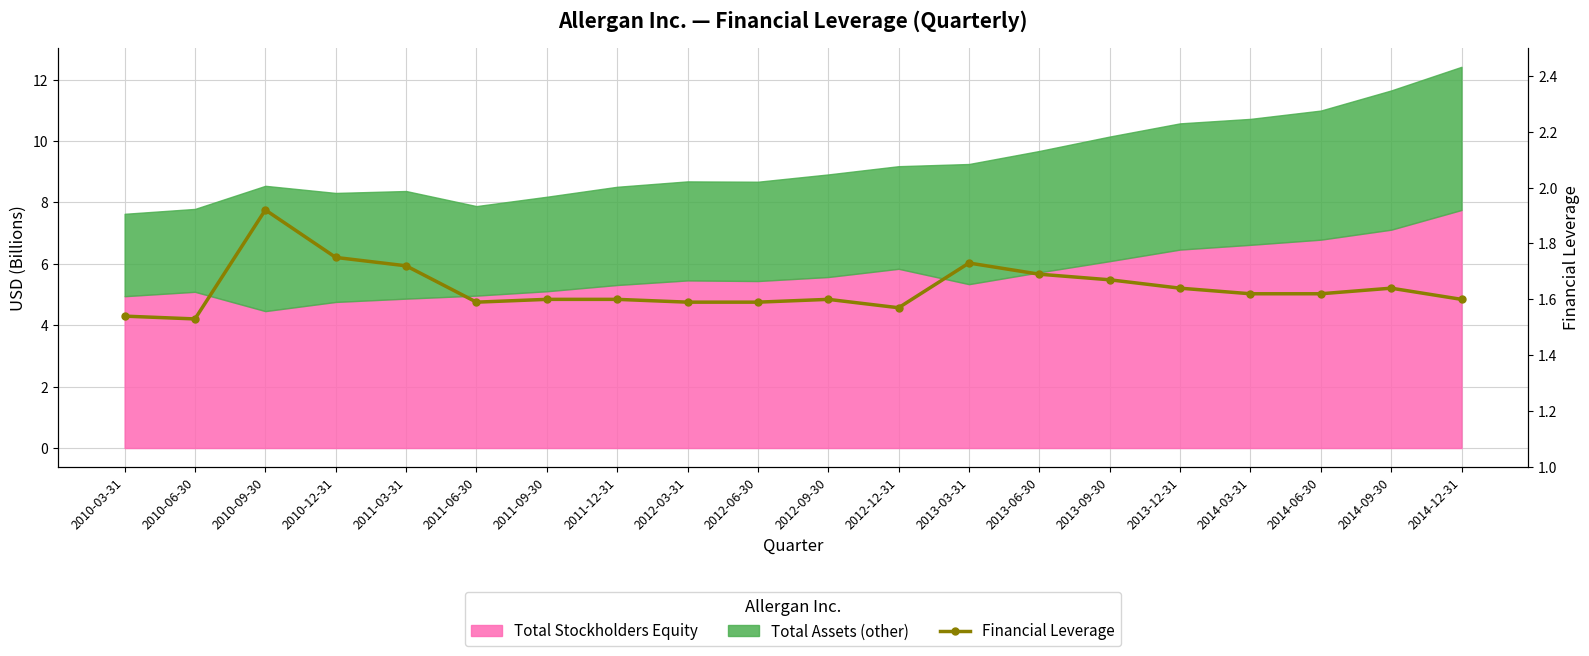

What is the ratio of the value at 2013-03-31 to the value at 2012-03-31?

1.1